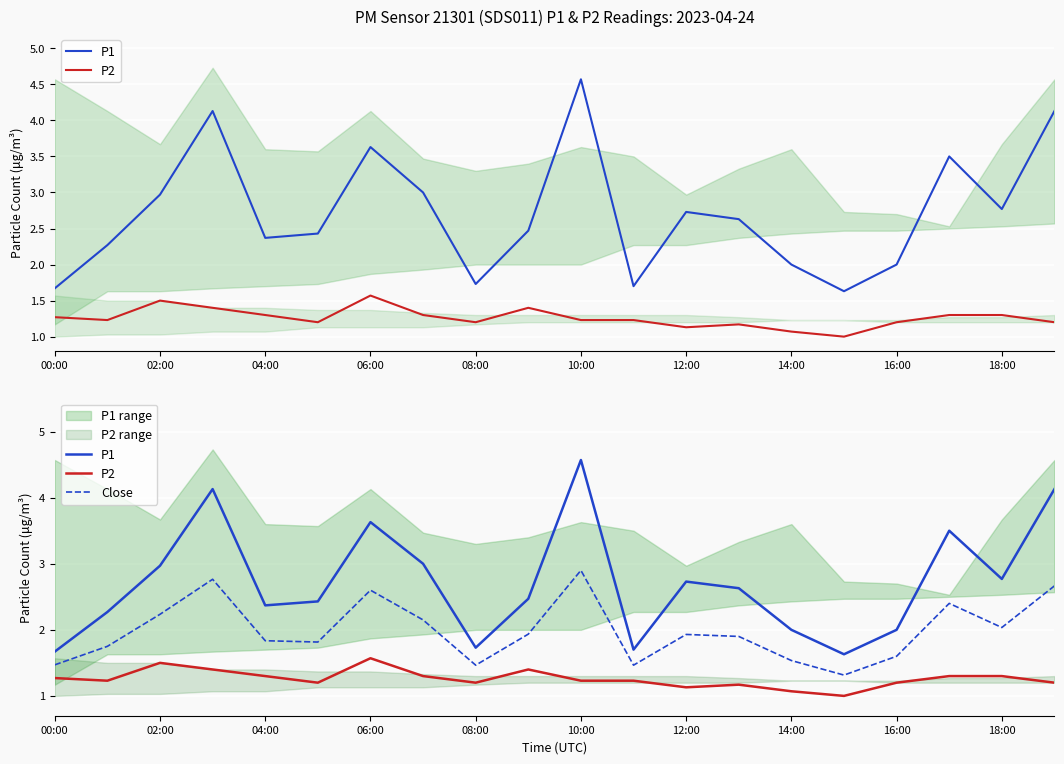

At how many categories does at least one series exceed 1?

20